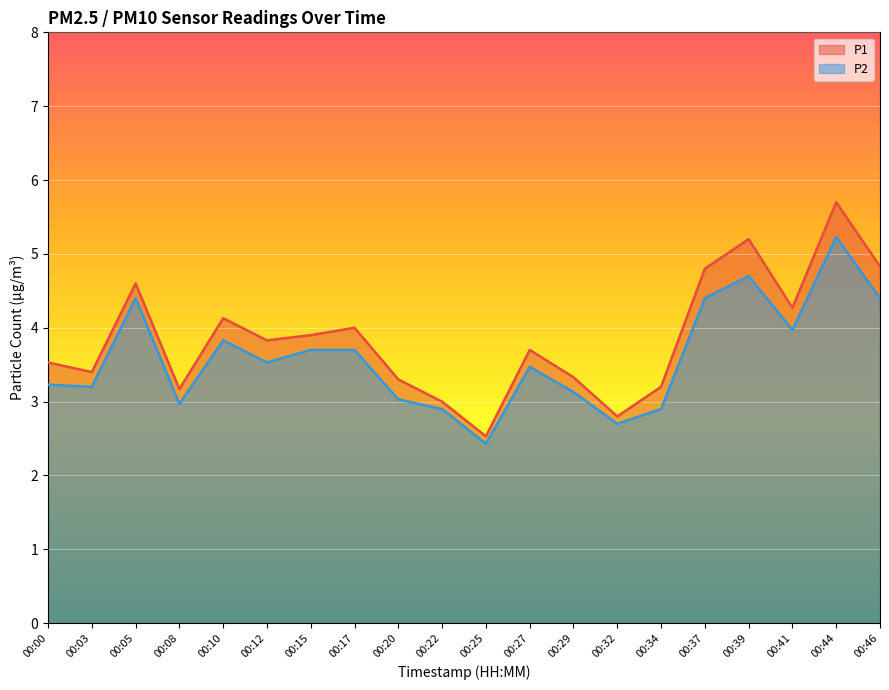

How many interior local peaks does the P2 series have?

5